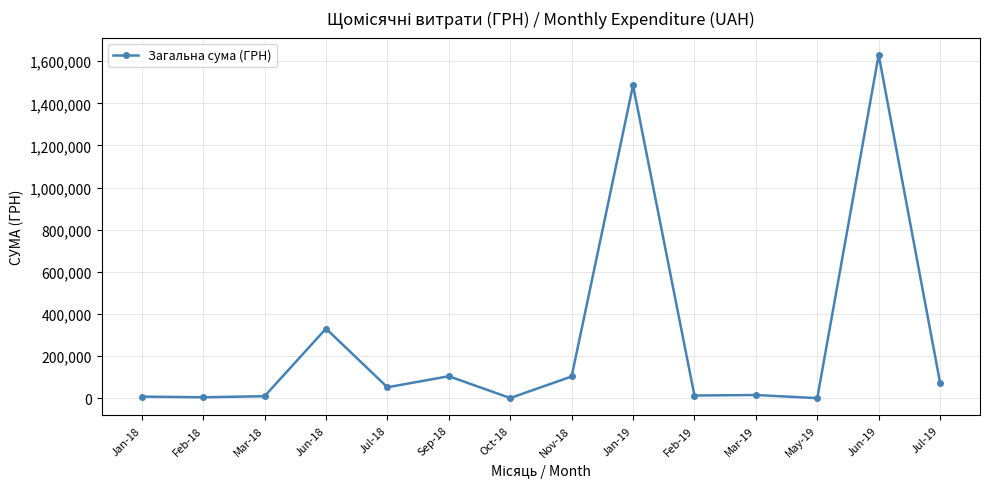

What is the change in value from Mar-18 to Sep-18?

+94850.0